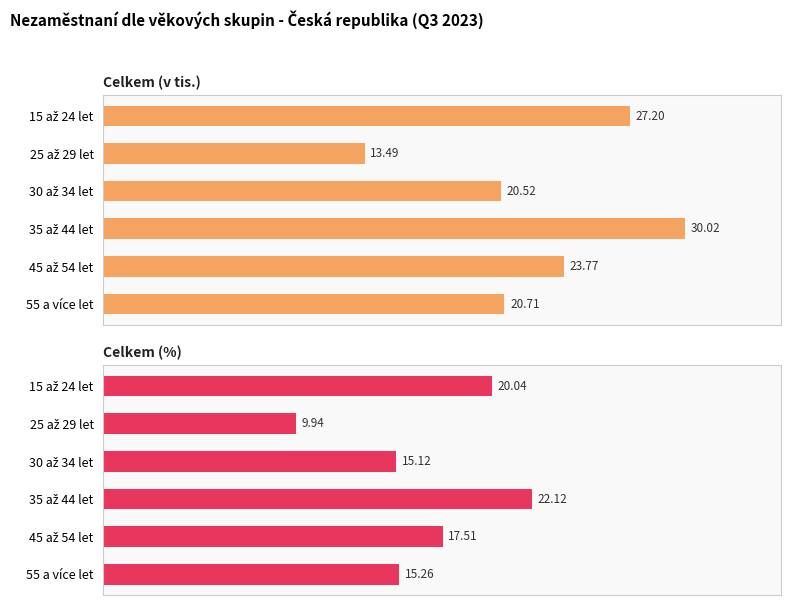

What is the difference between the Celkem (%) values at 55 a více let and 45 až 54 let?

2.3